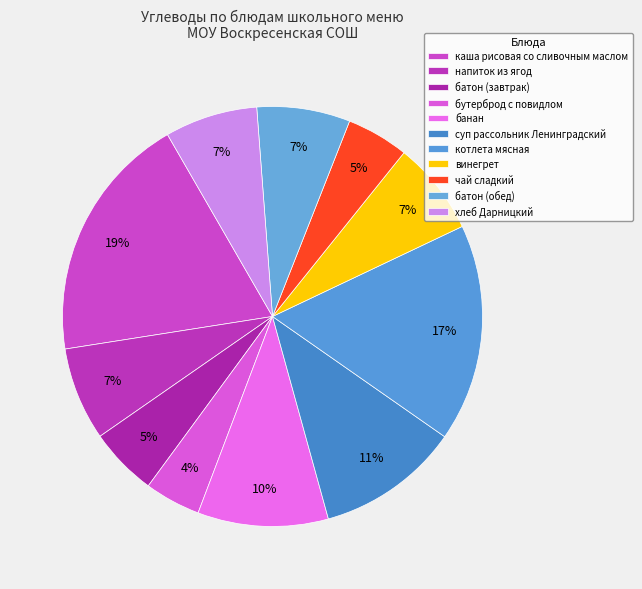

How many slices are in this pie chart?

11